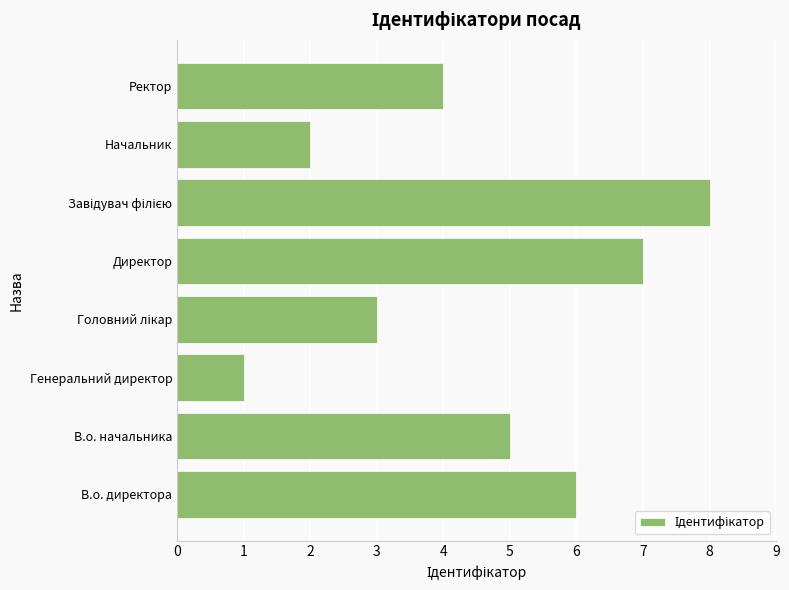

Which label corresponds to the smallest value in the chart?

Генеральний директор